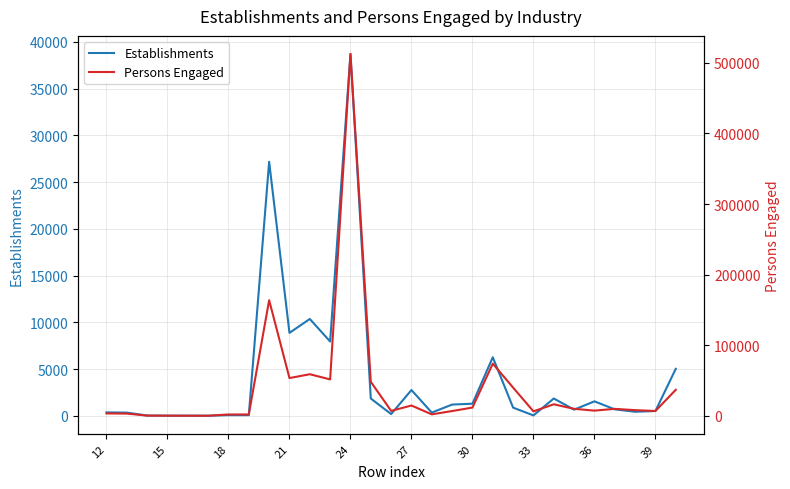

Rank the series by their average value, from lowest to highest.

Establishments, Persons Engaged